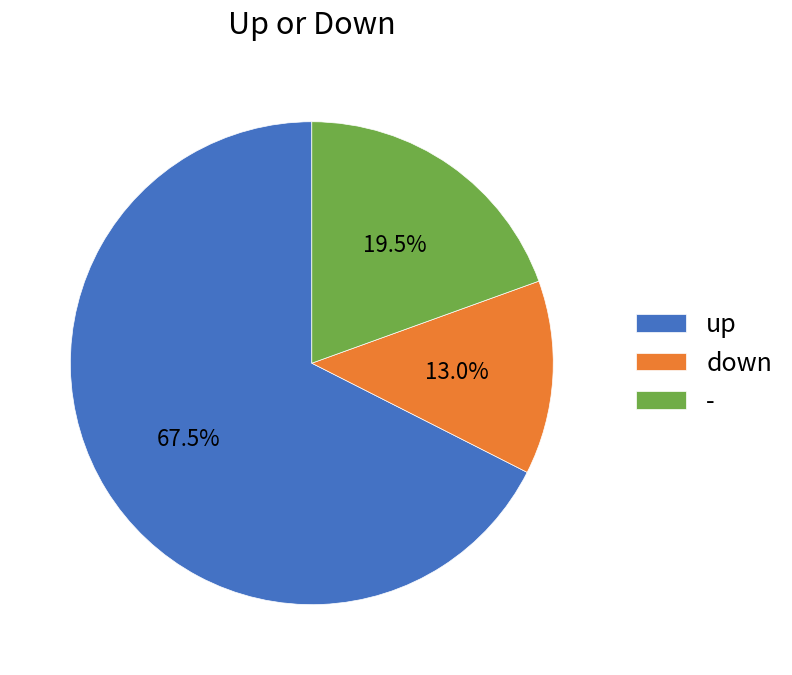

Rank the categories by value from lowest to highest.

down, -, up